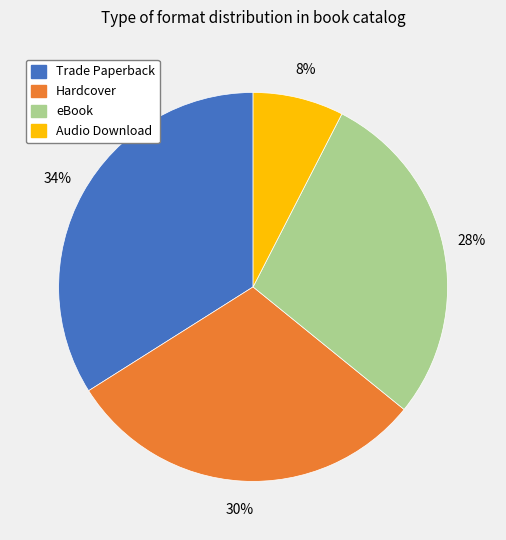

To the nearest percent, what percentage of the pie is Audio Download?

8%